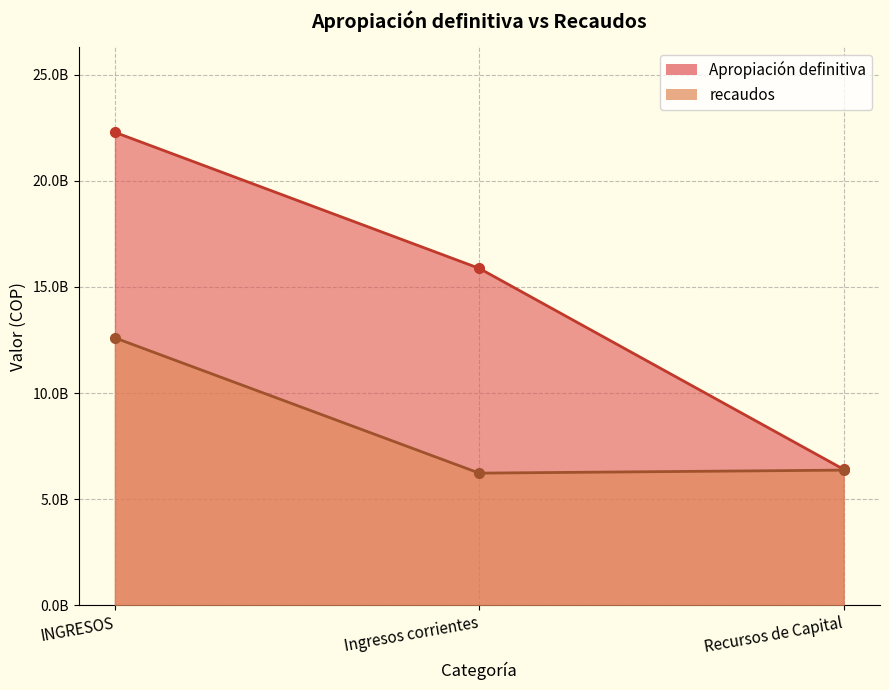

Which label corresponds to the largest value in the chart?

INGRESOS